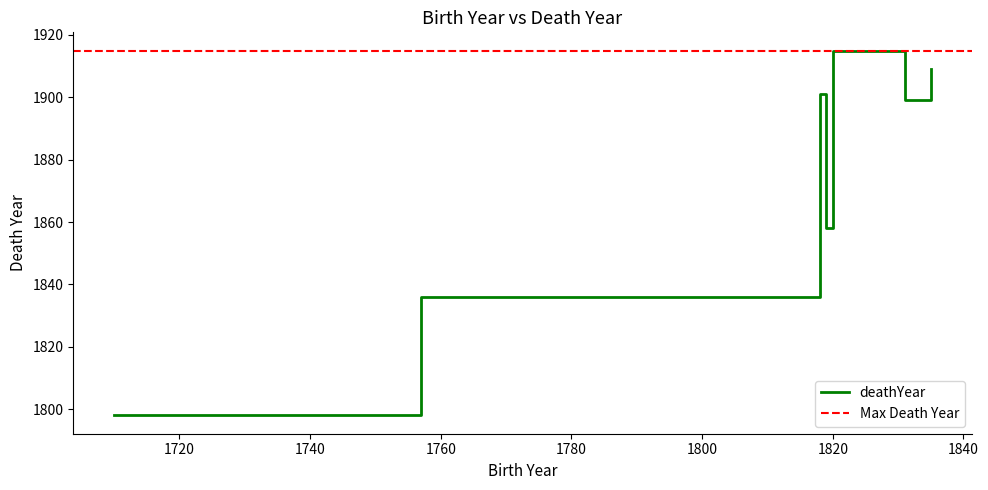

What is the change in value from 1835 to 1831?

-10